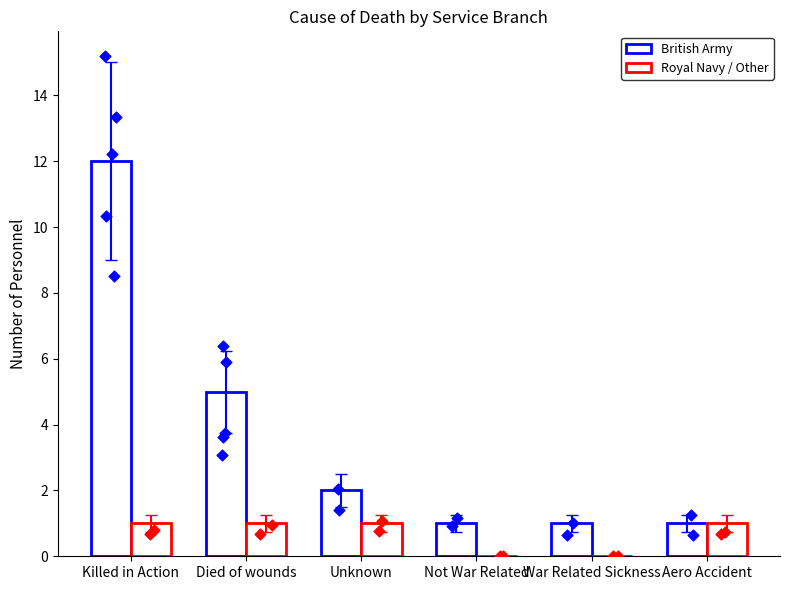

Which series contains the lowest Y value?

Royal Navy / Other